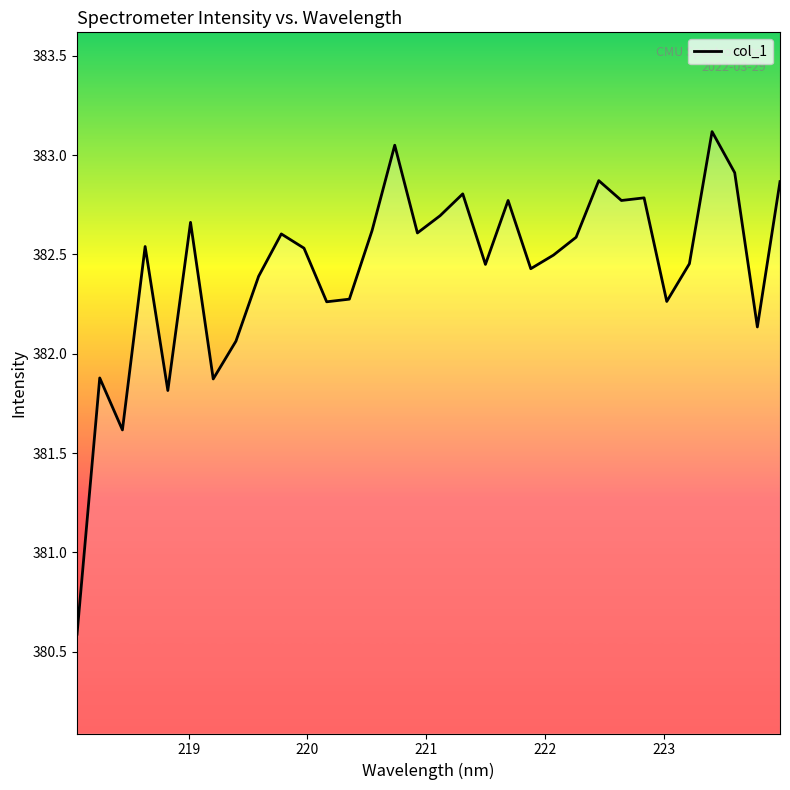

What is the minimum value shown in the chart?

380.6